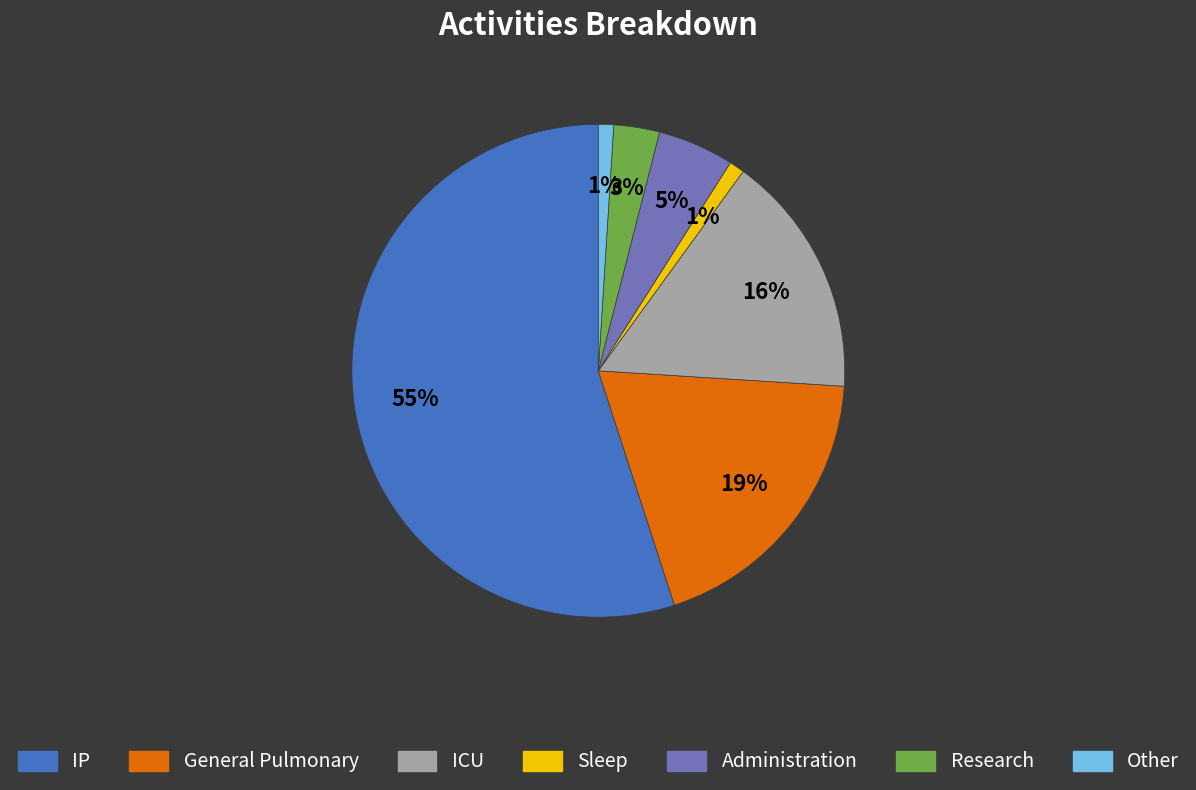

How many segments does this pie chart have?

7